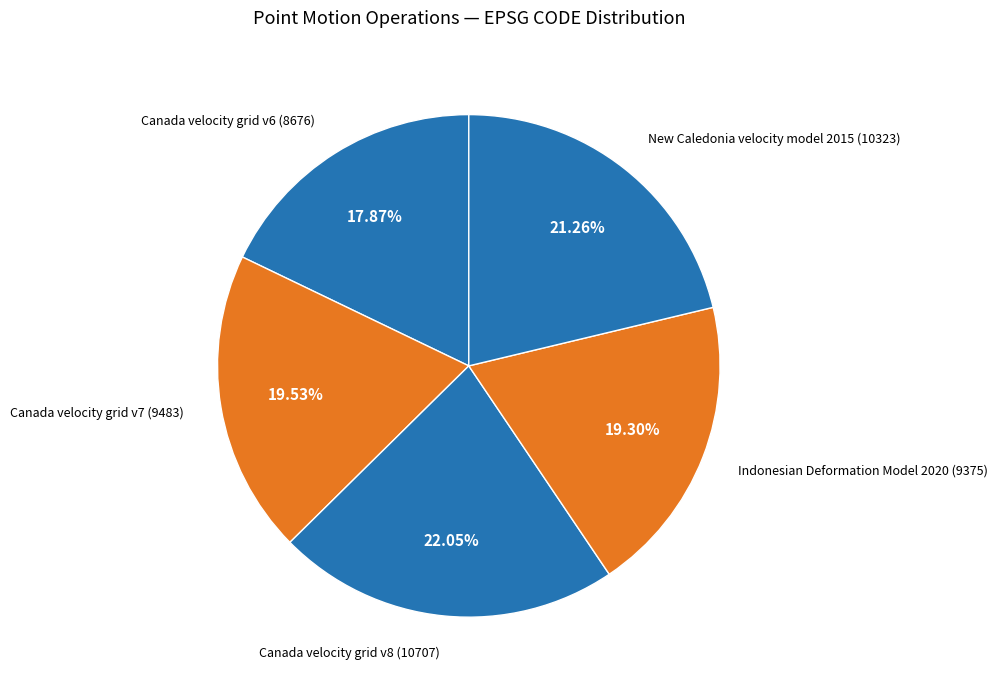

Count the number of slices in the pie.

5